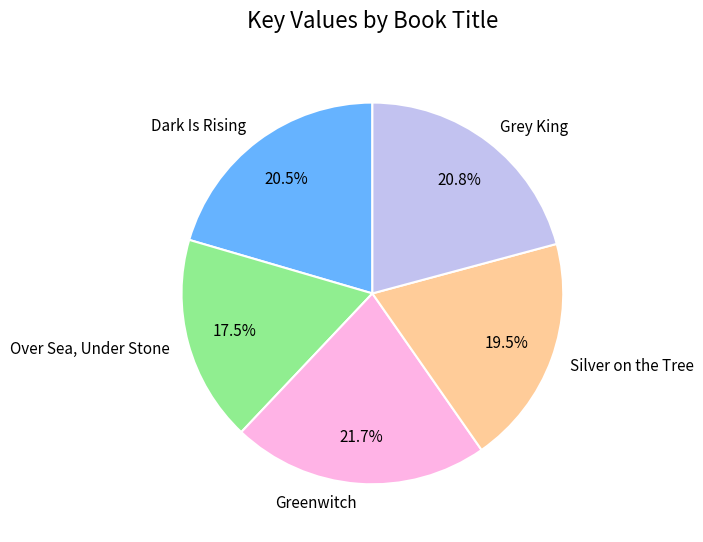

Which slice is the smallest?

Over Sea, Under Stone